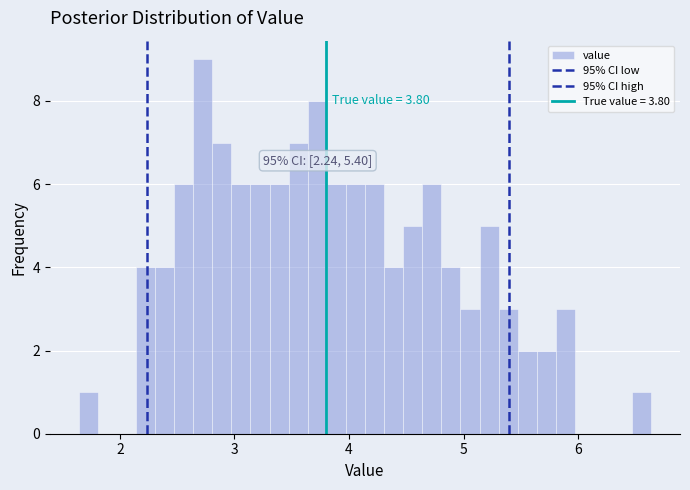

Read against the x-axis, roughly where is the centre of the tallest bar?

2.7